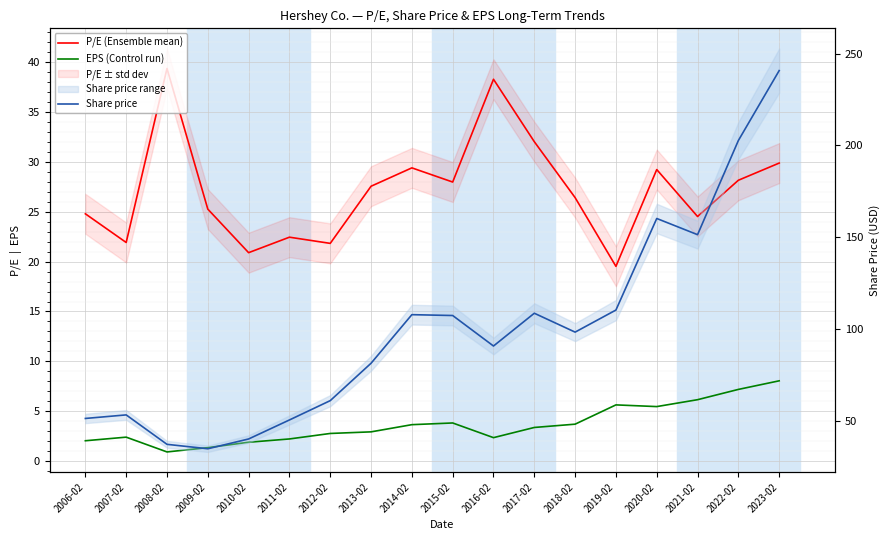

What position from the left is 2022-02?

17